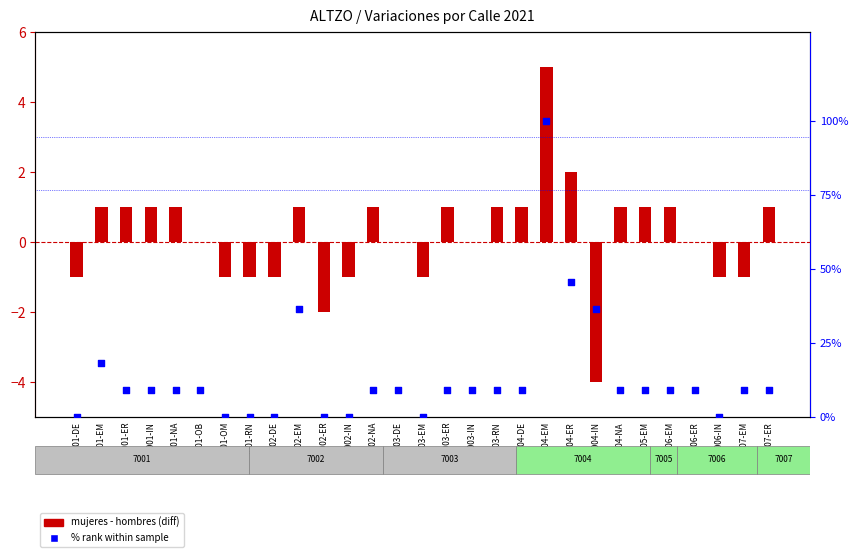

Is the value of mujeres - hombres (diff) at 7001-OB greater than the value of % rank within sample at 7001-EM?

No